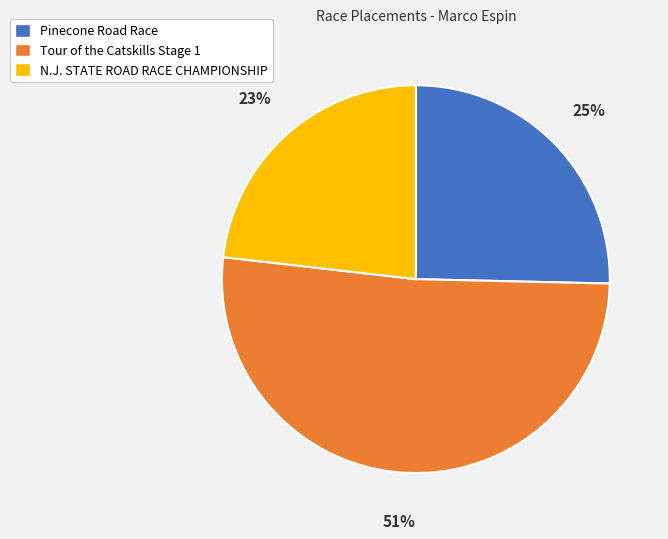

Which has a higher value, N.J. STATE ROAD RACE CHAMPIONSHIP or Pinecone Road Race?

Pinecone Road Race